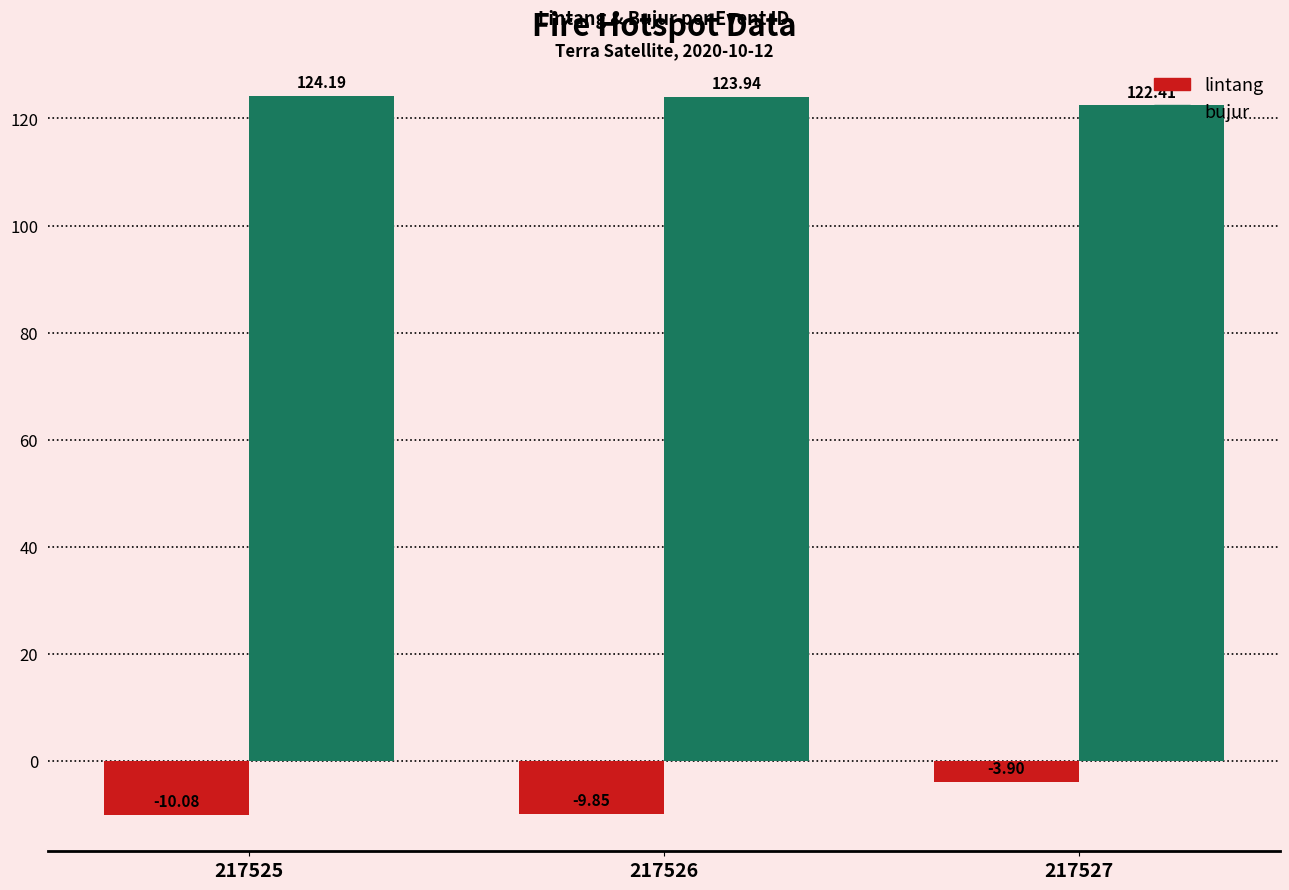

At which label does lintang reach its minimum?

217525